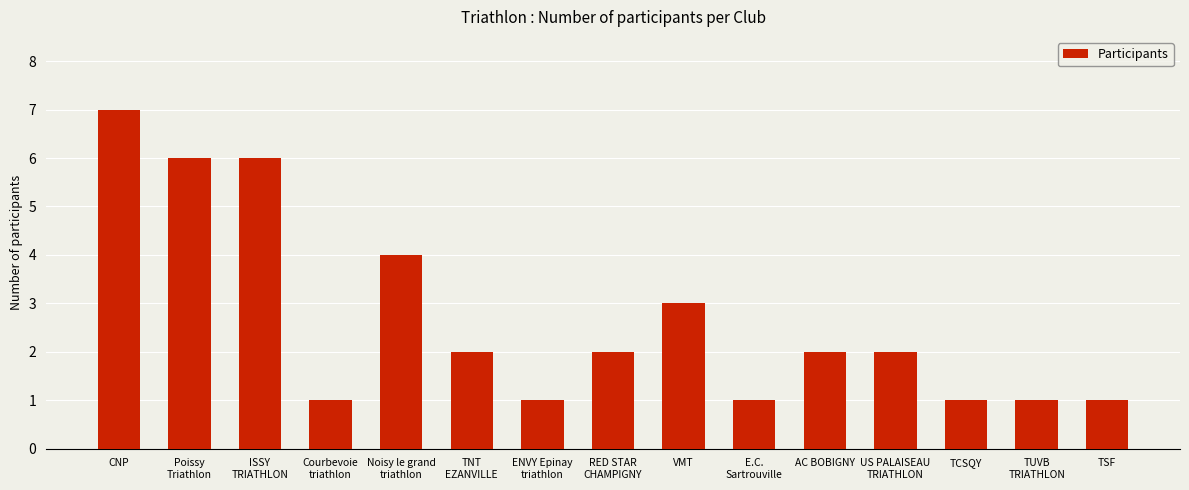

What is the difference between the maximum and minimum values?

6